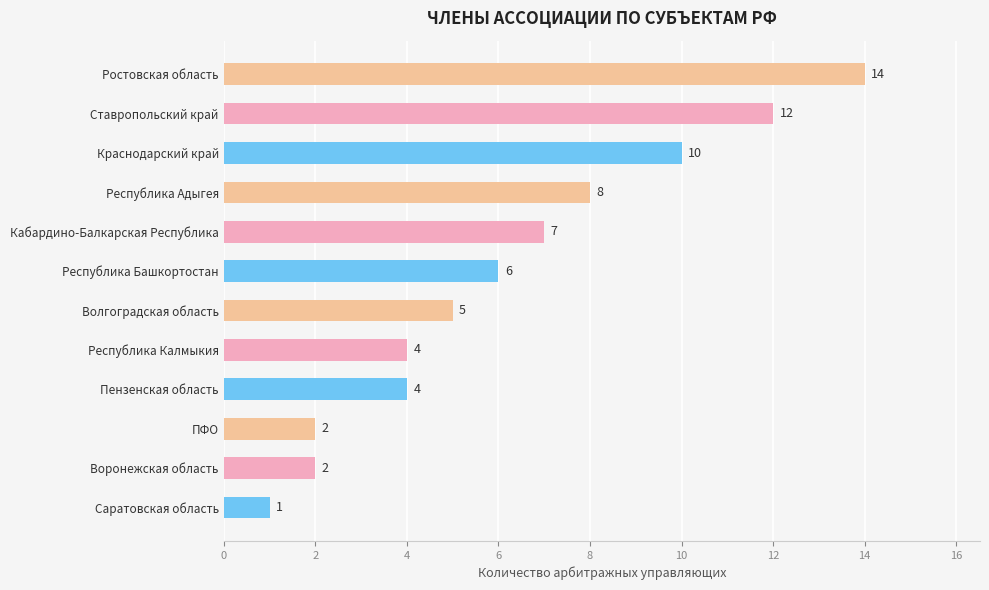

What is the difference between the values at Ростовская область and Республика Калмыкия?

10